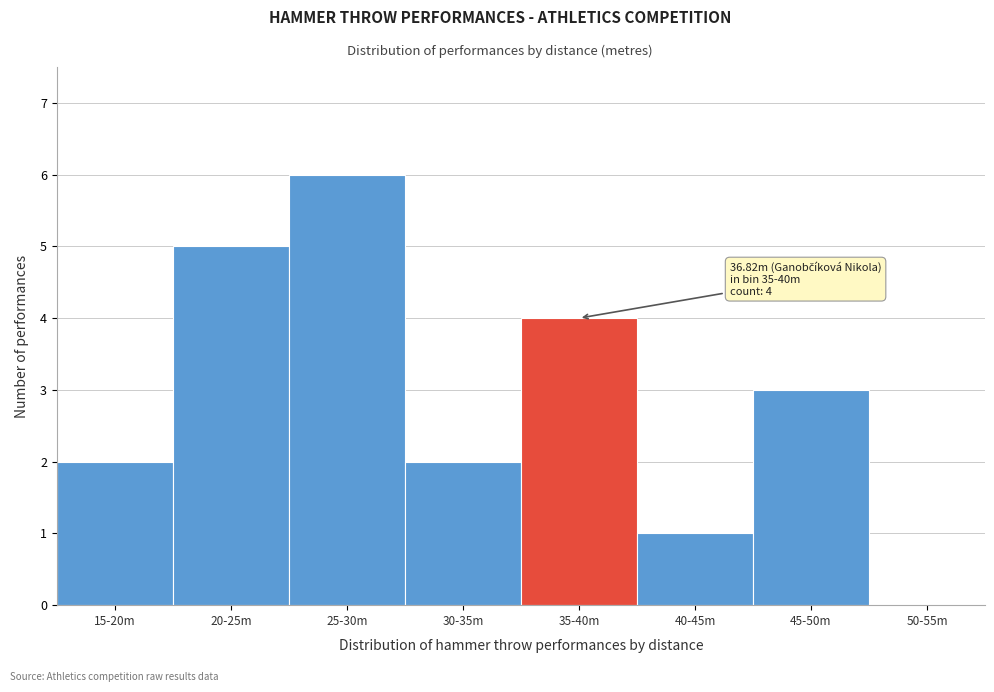

Reading left to right, list all the values displayed in this chart.

15-20m=2	20-25m=5	25-30m=6	30-35m=2	35-40m=4	40-45m=1	45-50m=3	50-55m=0